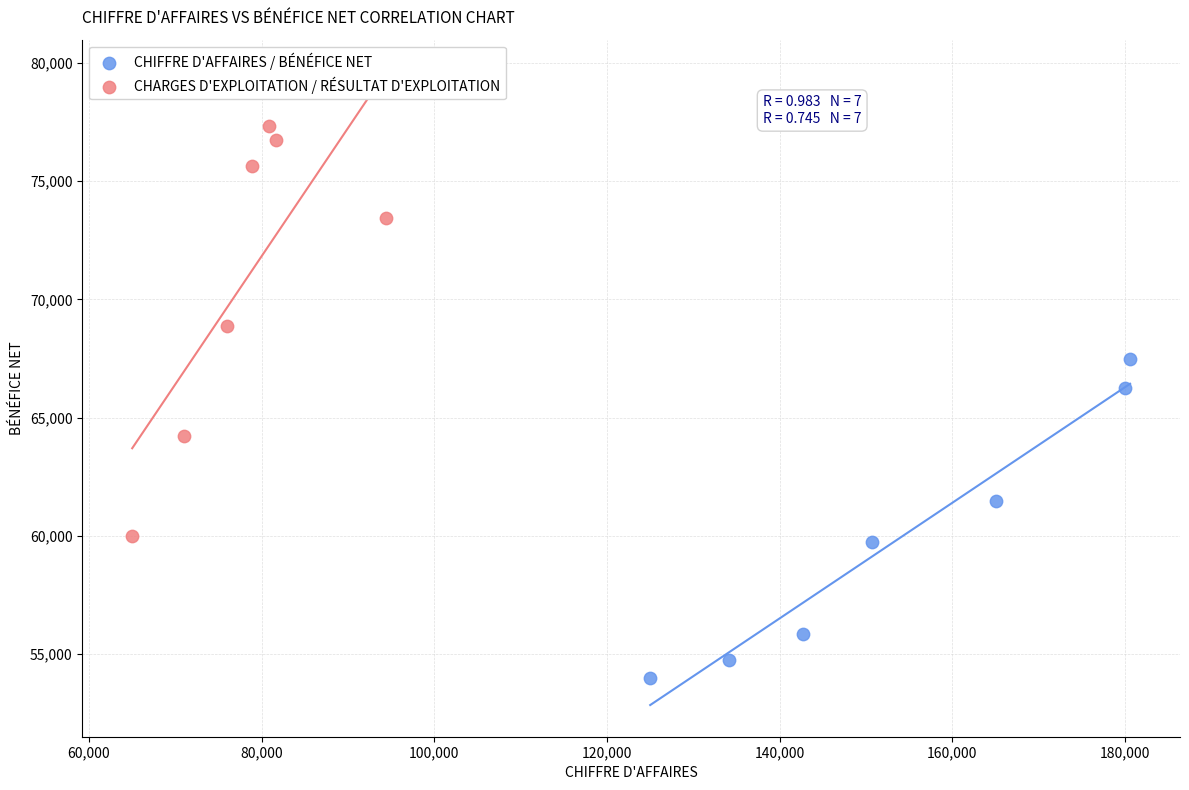

Which series contains the lowest Y value?

CHIFFRE D'AFFAIRES / BÉNÉFICE NET